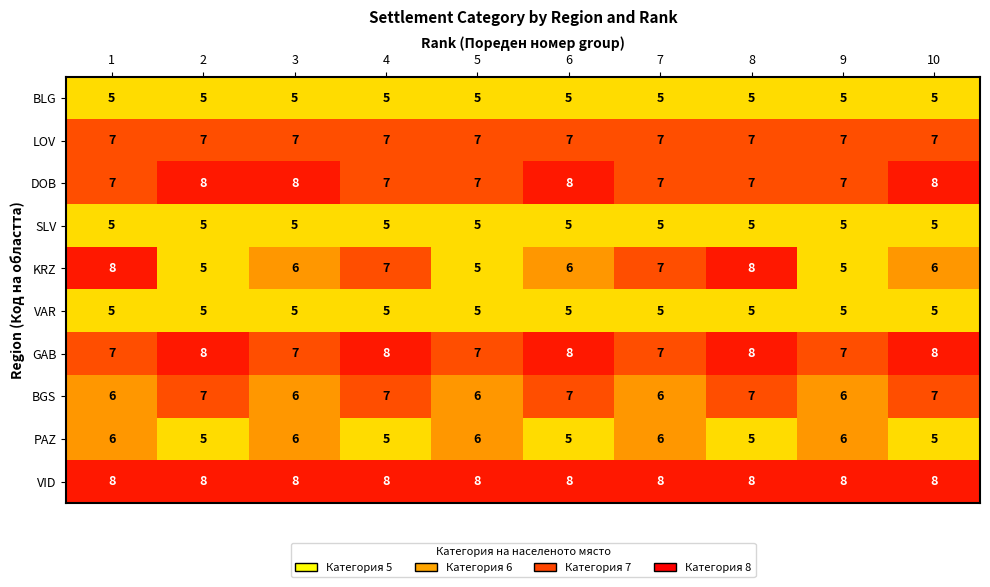

What is the lowest value of the KRZ series?

5